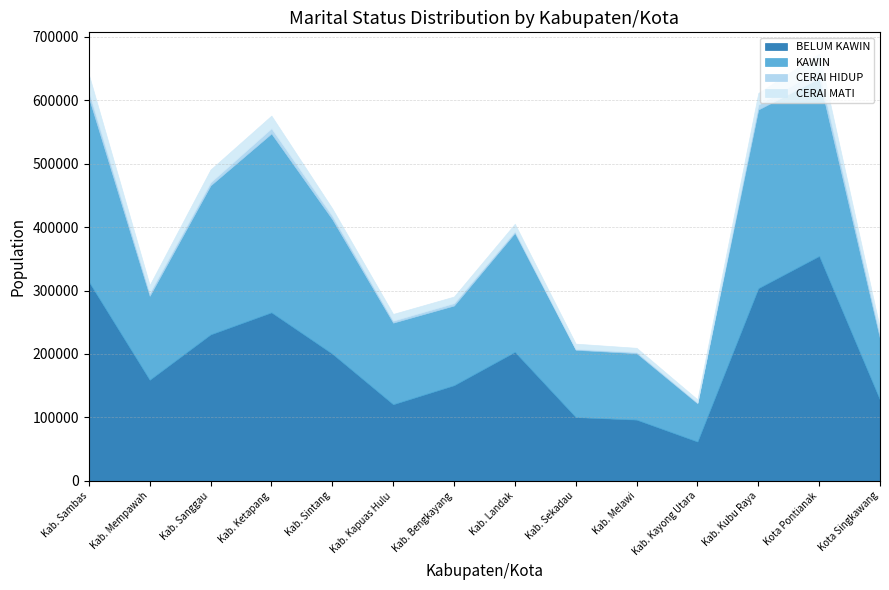

Reading left to right, list all the values displayed in this chart.

BELUM KAWIN: 314046	159347	230817	265590	200449	120798	150734	203330	100522	96527	62046	303672	354450	127634
KAWIN: 290161	132292	234863	281868	211983	128549	125603	187471	106049	104730	60180	281496	280053	96346
CERAI HIDUP: 9196	4667	4852	8131	5252	3183	3792	2575	1417	1861	1445	7561	12958	5863
CERAI MATI: 27175	12334	20075	19990	11673	10560	10335	11780	8272	6555	4744	18494	25668	10032